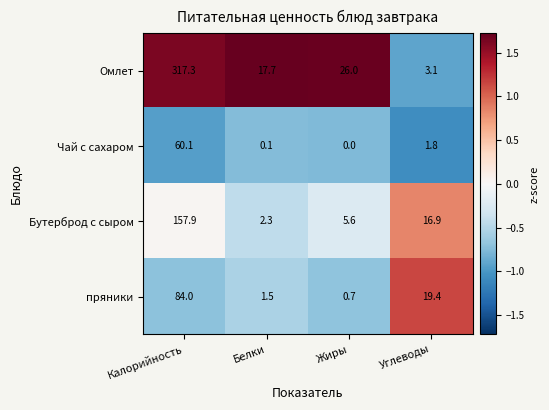

What is the difference between the second highest and minimum values in the Омлет series?

22.9